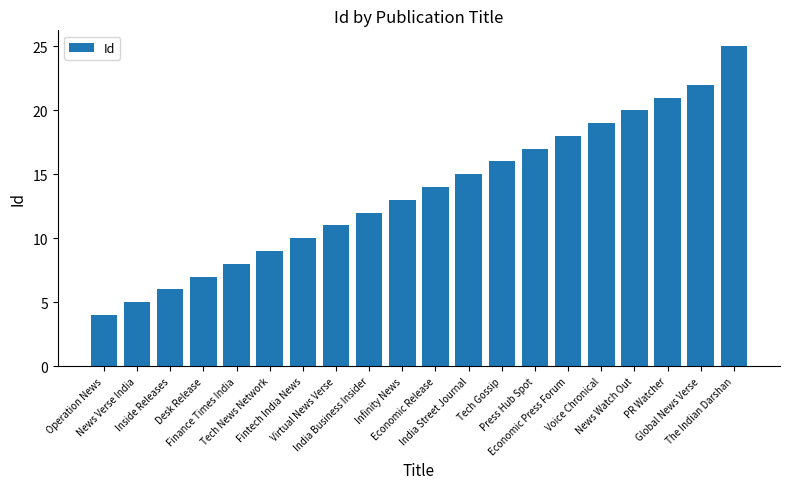

What is the average value?

14